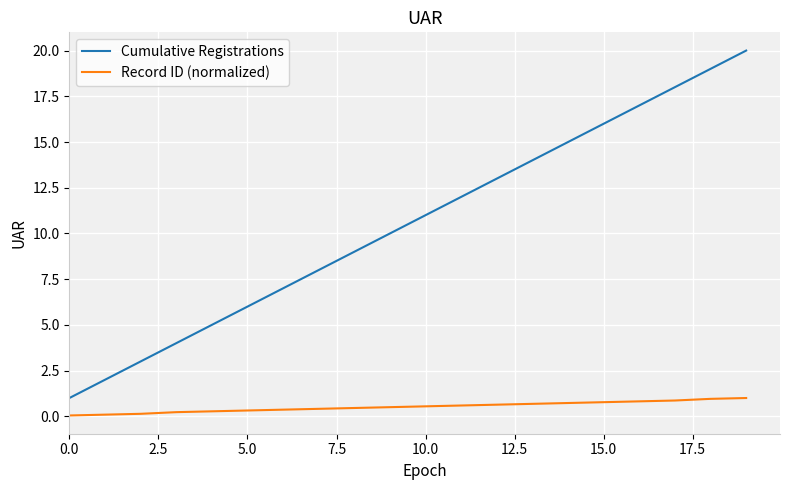

True or false: Cumulative Registrations and Record ID (normalized) cross at least once.

False